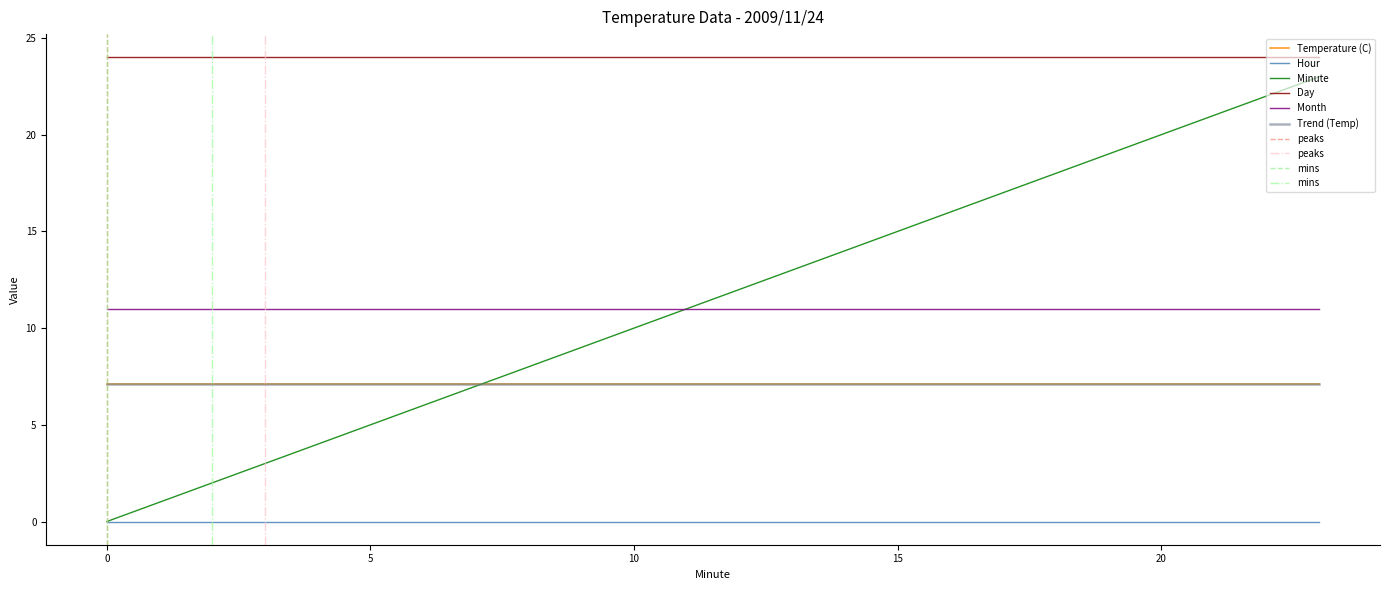

At how many categories does at least one series exceed 12?

24